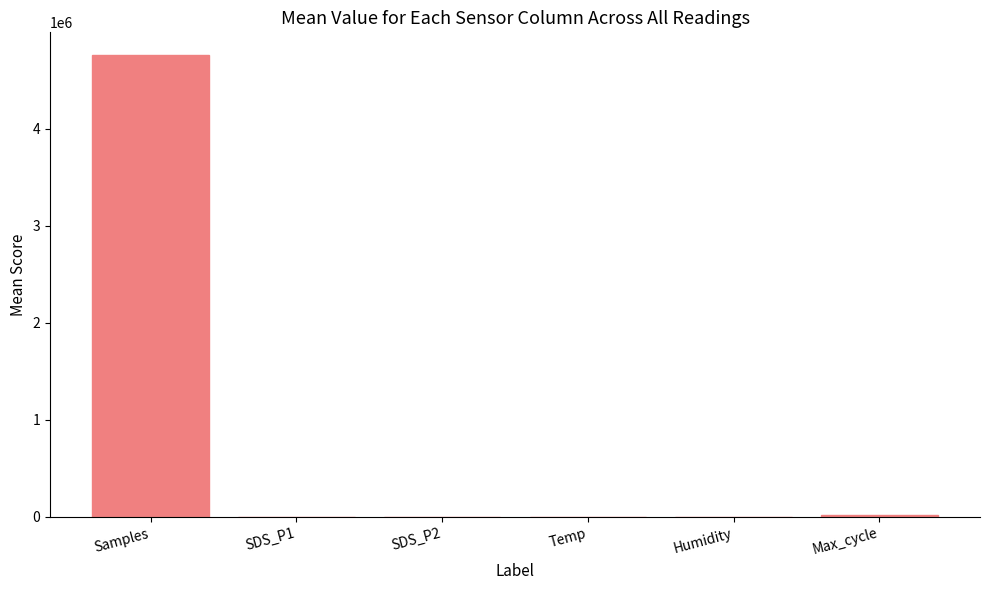

Which category has the highest value across all series?

Samples